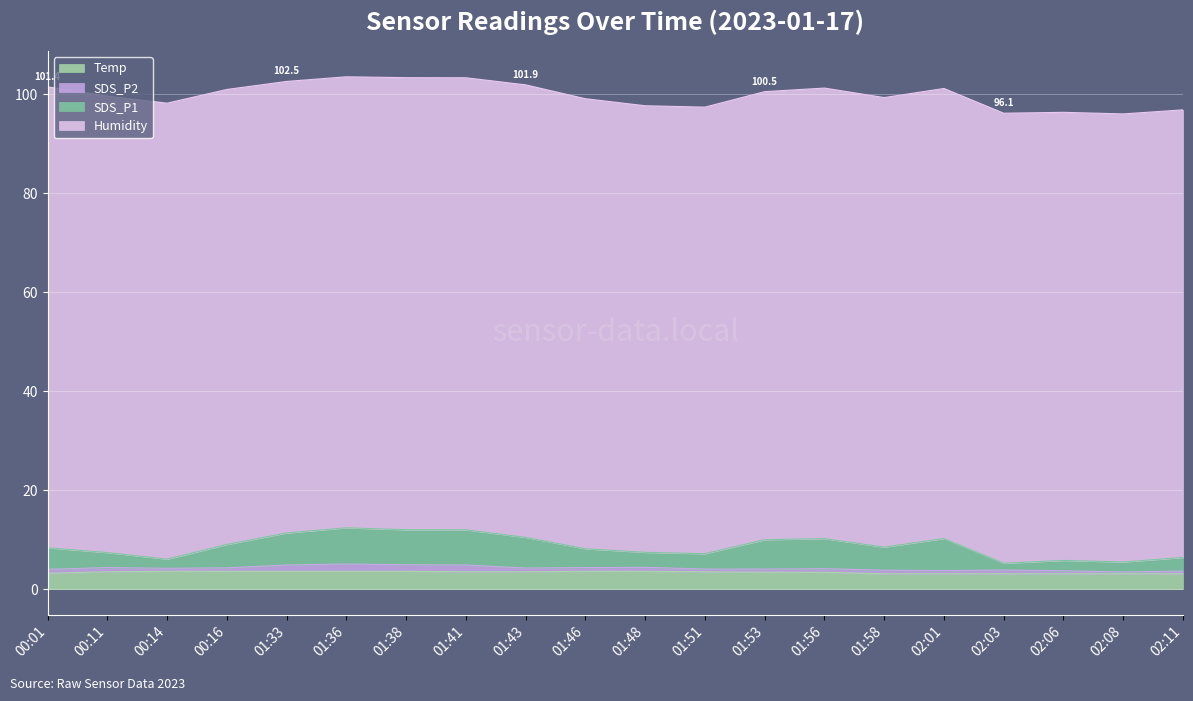

Which label corresponds to the largest value in the chart?

01:36